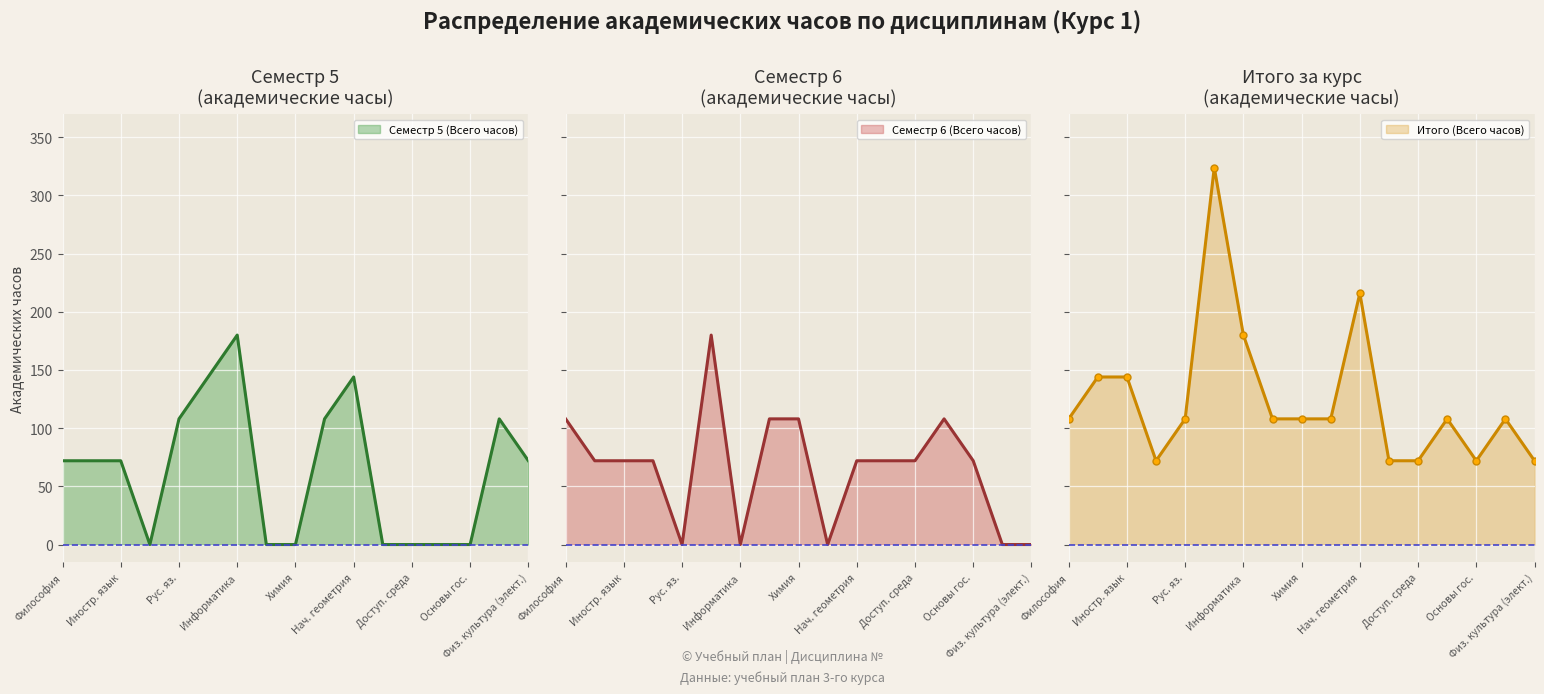

What is the maximum value for Семестр 5 (Всего часов)?

180